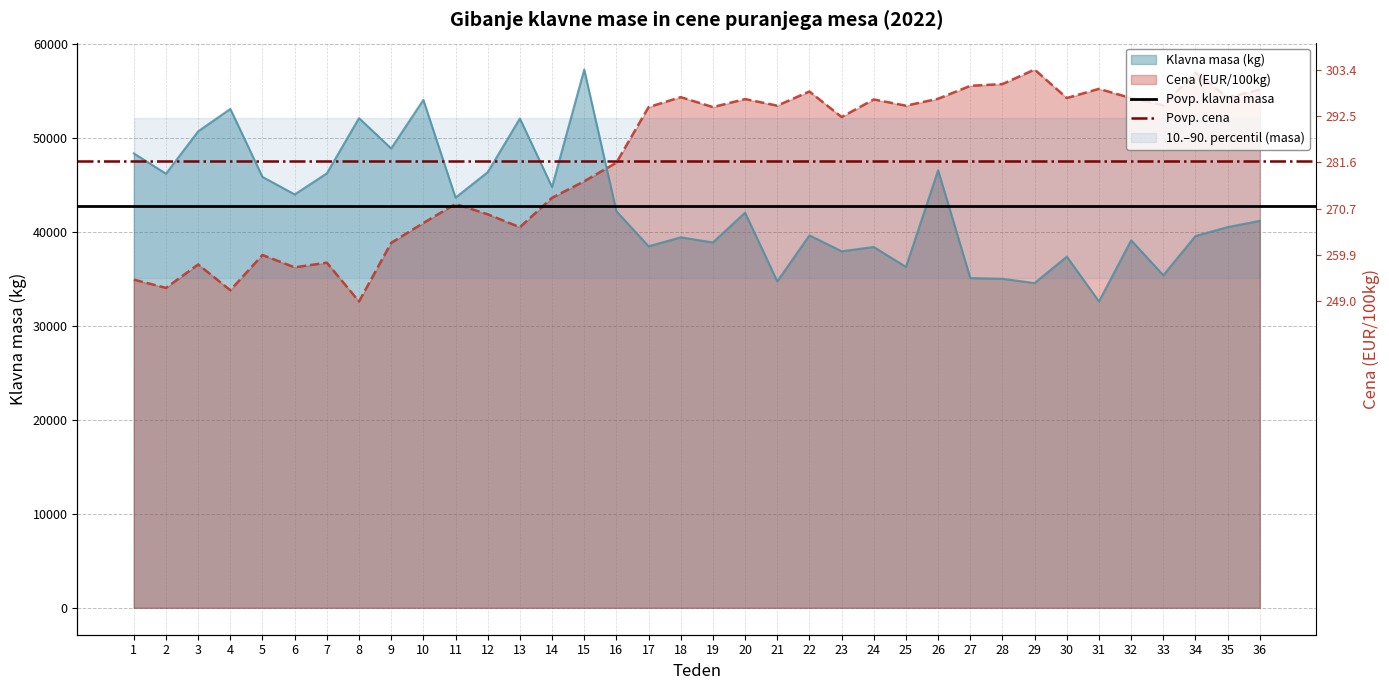

Read the Povp. cena value at 1.

47588.8